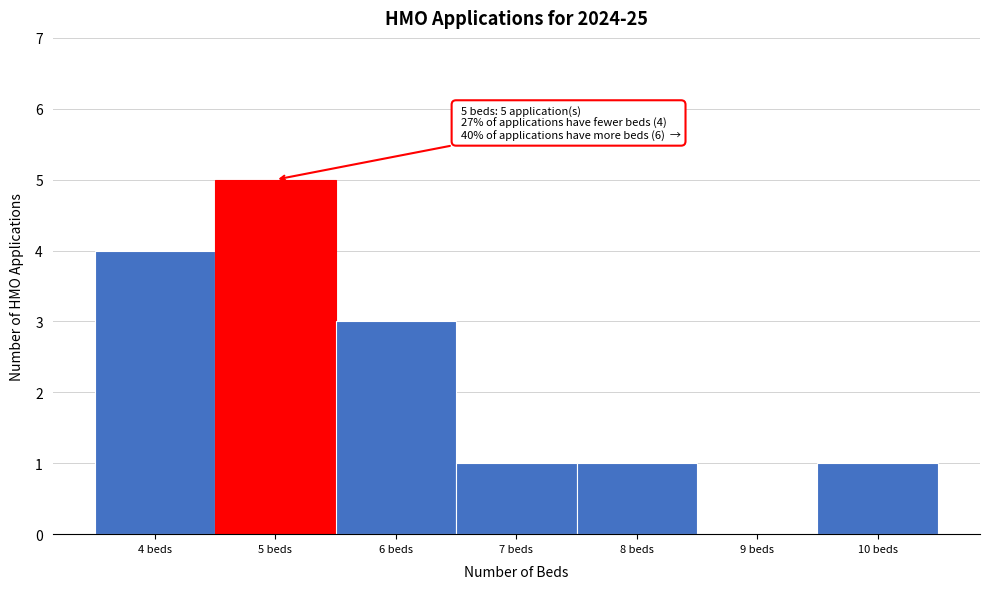

Which range on the x-axis has the tallest bar?

4.5 to 5.5